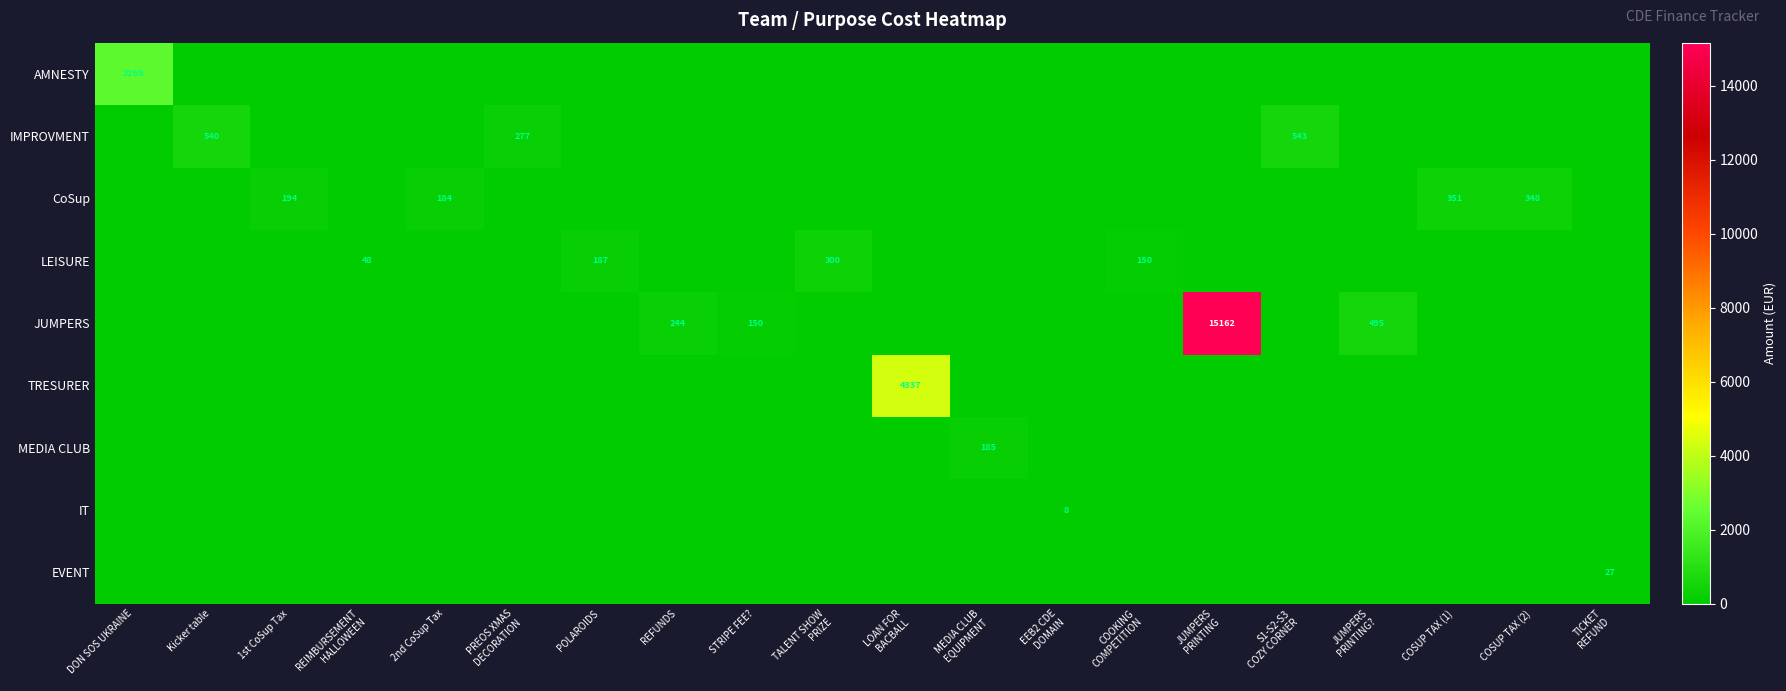

What is the sum of all TRESURER values?

4336.6